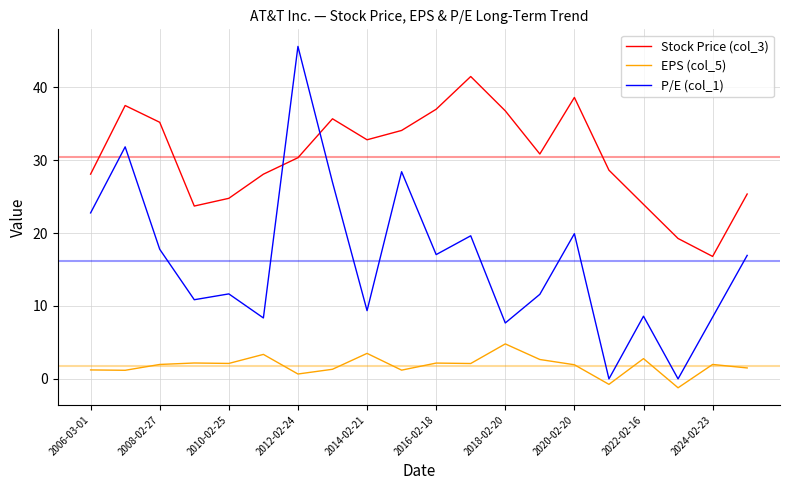

Does the chart have visible grid lines?

Yes